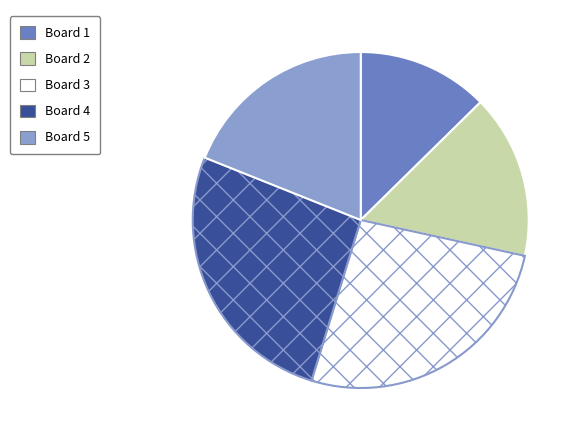

What is the smallest slice in the pie chart?

Board 1